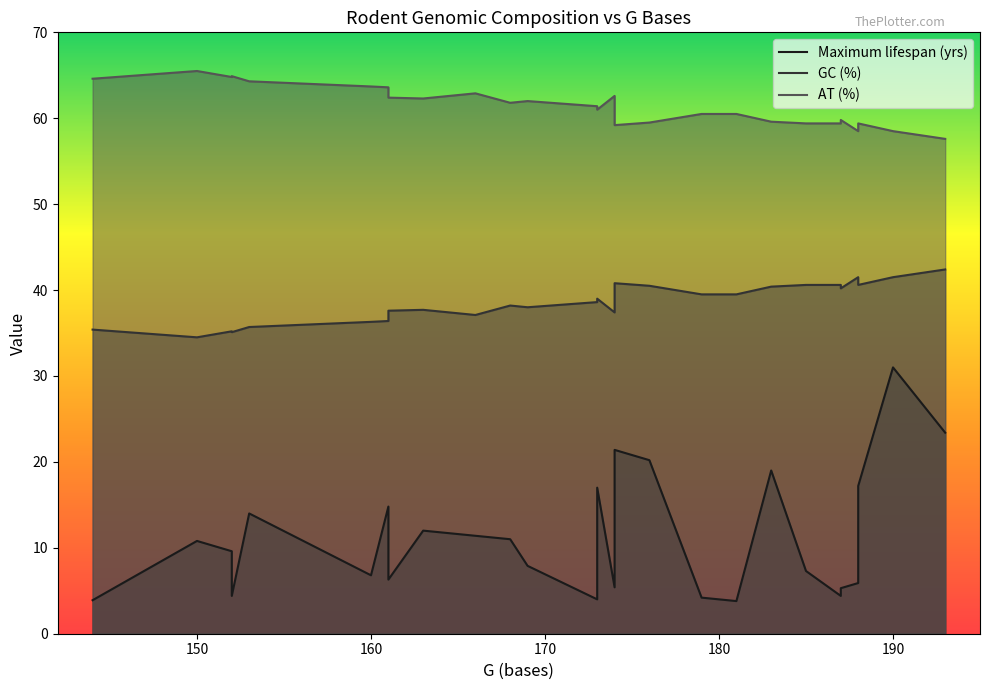

What is the sum of all GC (%) values?

1040.3